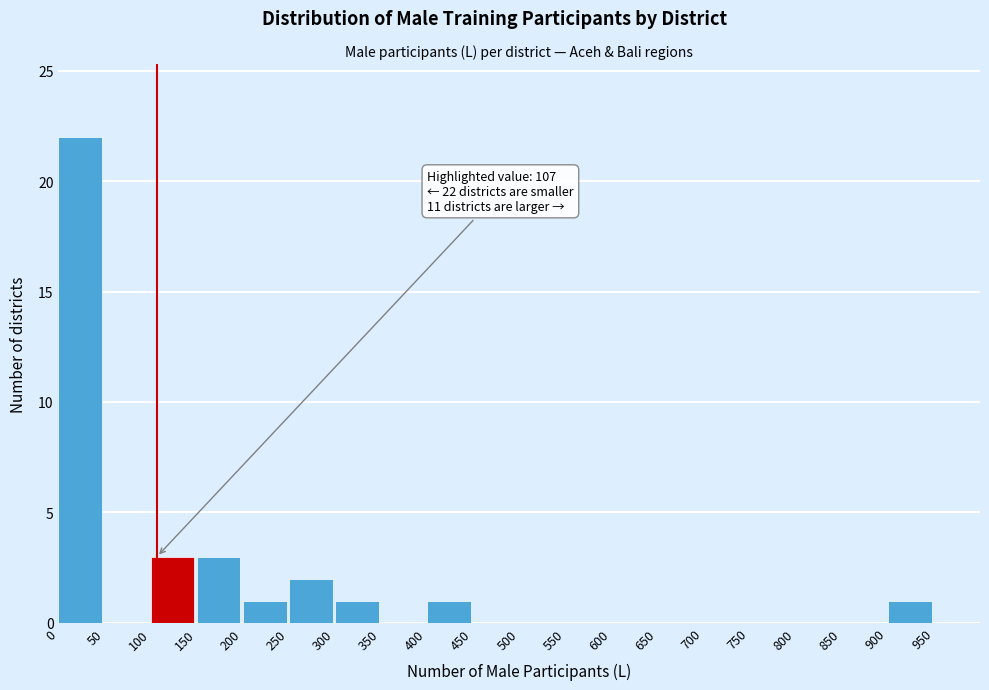

Over which range of the x-axis is the bar tallest?

0 to 50